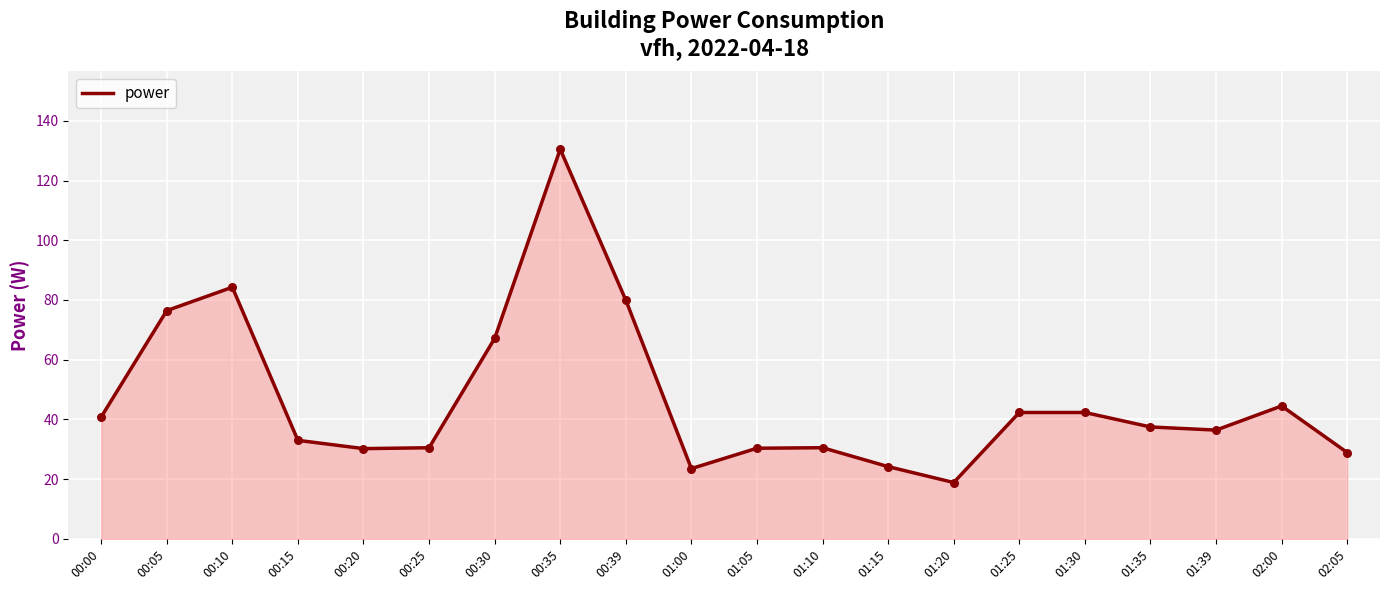

What is the change in value from 00:35 to 02:00?

-86.0